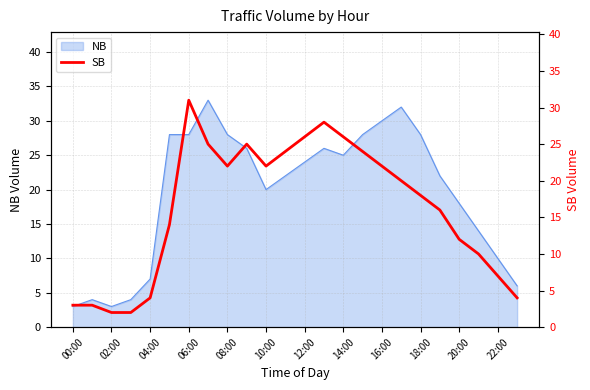

The NB series shows 30 at 16:00. True or false?

True